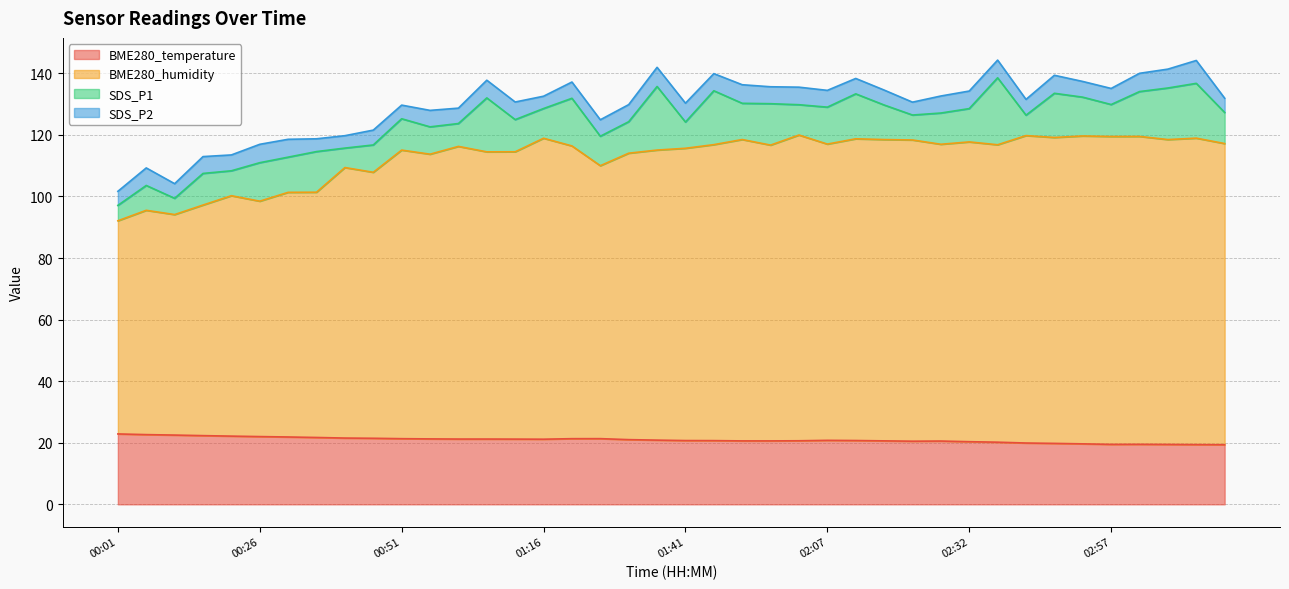

What is the minimum value for BME280_temperature?

19.4